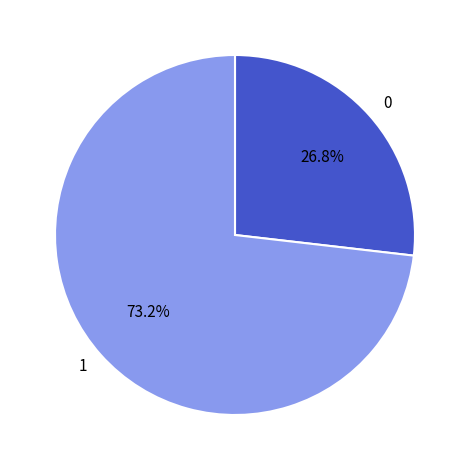

What is the ratio of the value at 0 to the value at 1?

0.4